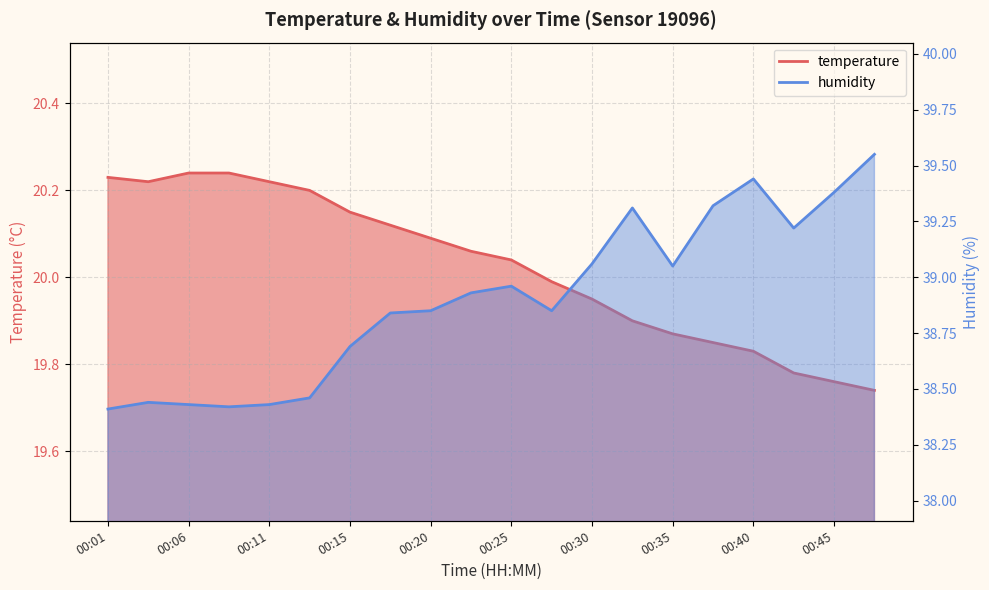

True or false: temperature and humidity intersect in this chart.

False